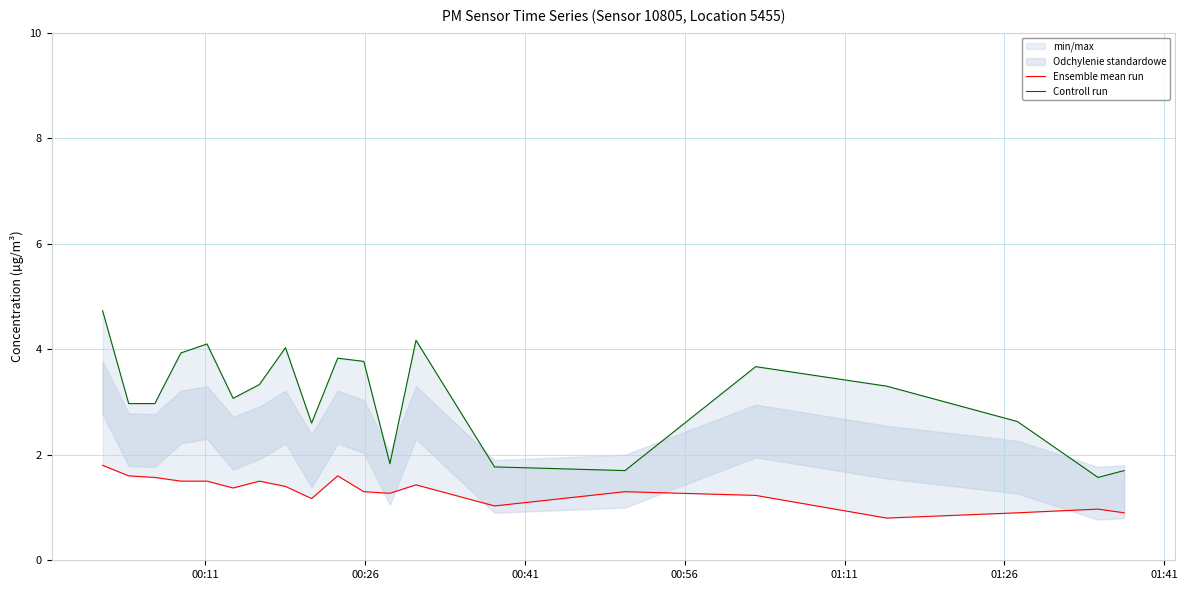

True or false: Controll run and Ensemble mean run intersect in this chart.

False